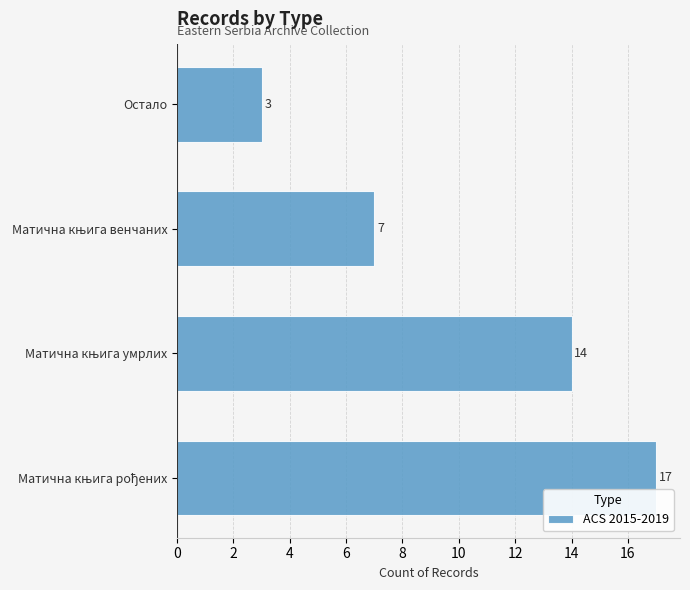

The chart shows a value of 3 at Остало. True or false?

True